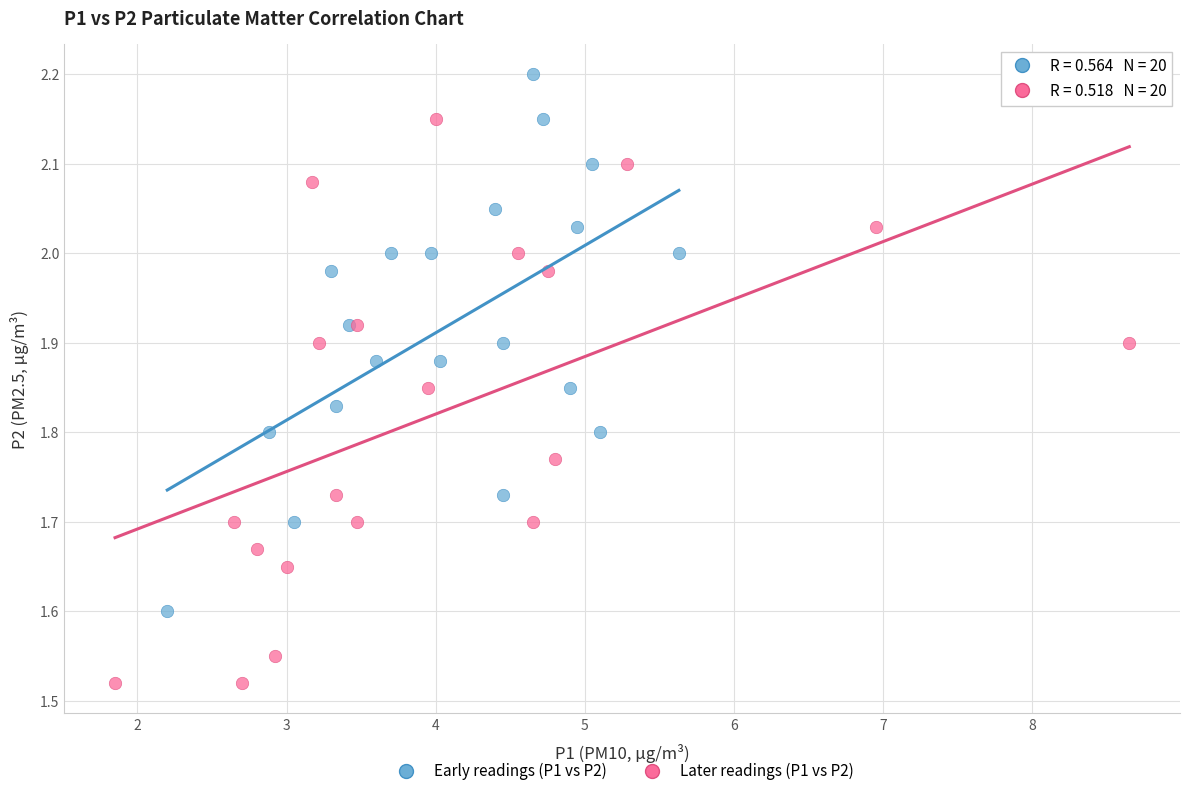

Which series has the widest spread of Y values?

Later readings (P1 vs P2)